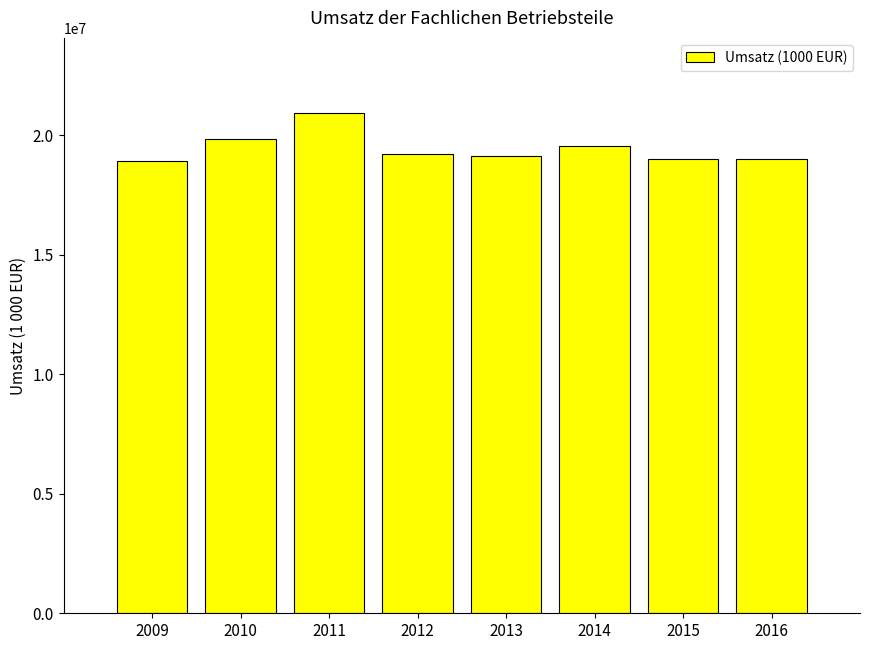

True or false: the data shows 6574774 at 2012.

False